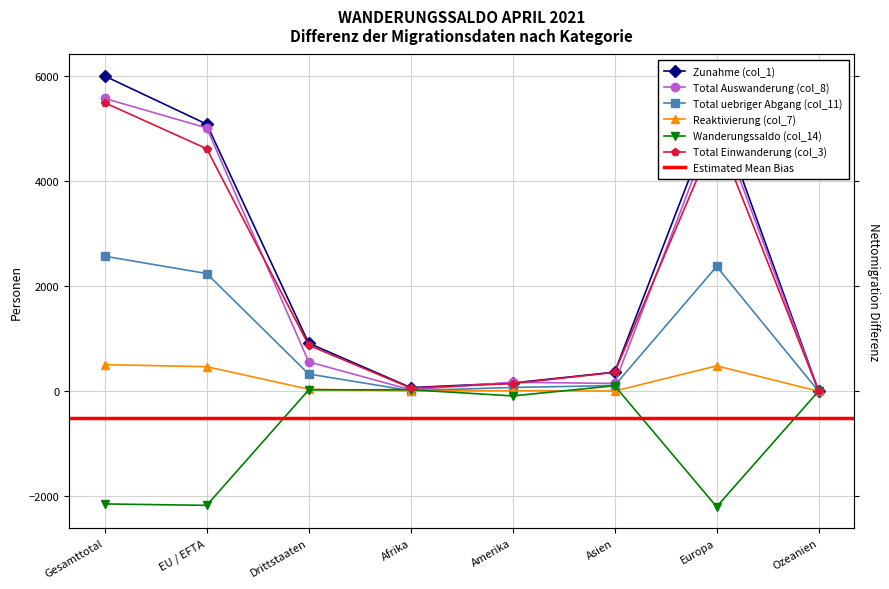

Where does the Total Einwanderung (col_3) series first go above 876?

Gesamttotal